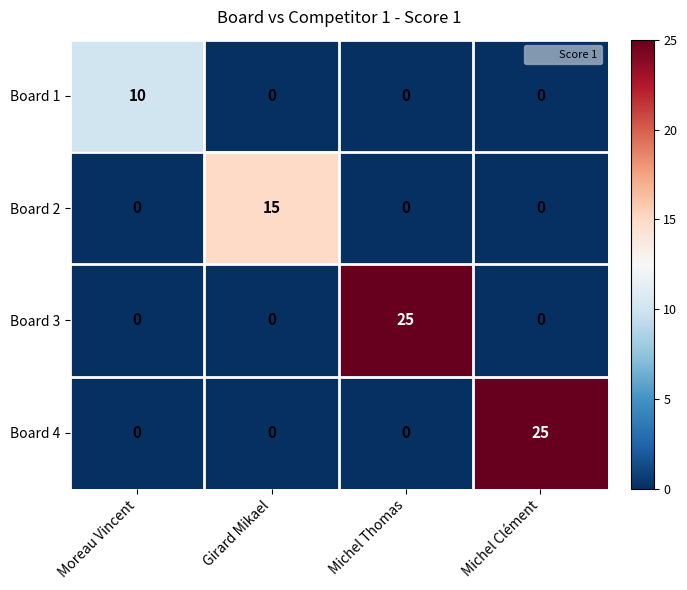

What is the sum of the Board 3 values at Michel Thomas and Moreau Vincent?

25